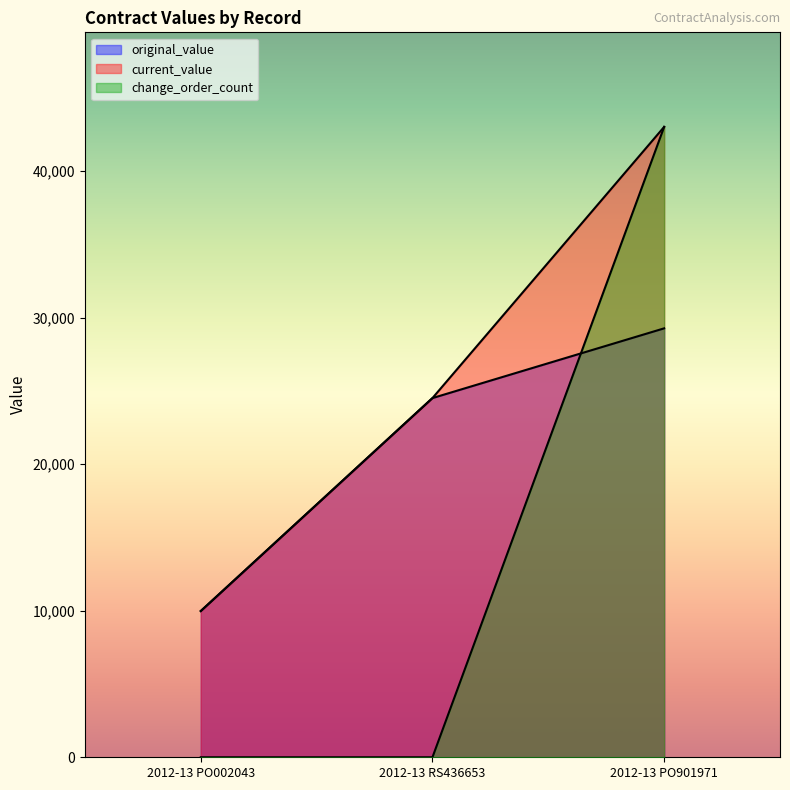

The current_value series shows 15118.7 at 2012-13 PO002043. True or false?

False